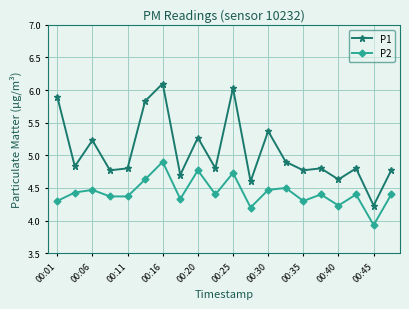

What is the value of the P2 point at the 9th from the left?

4.8